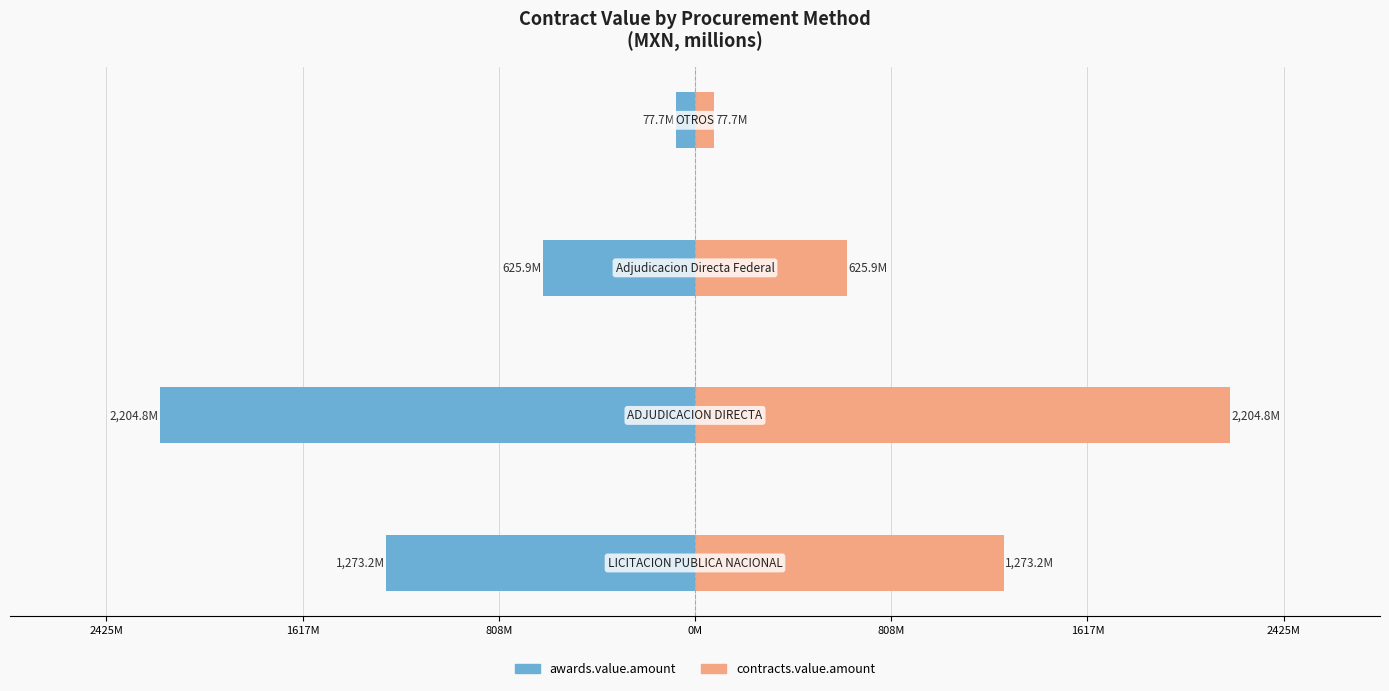

Reading right to left, extract all data points from this chart.

awards.value.amount: 0M=-77.7	808M=-625.9	1617M=-2204.8	2425M=-1273.2
contracts.value.amount: 0M=77.7	808M=625.9	1617M=2204.8	2425M=1273.2